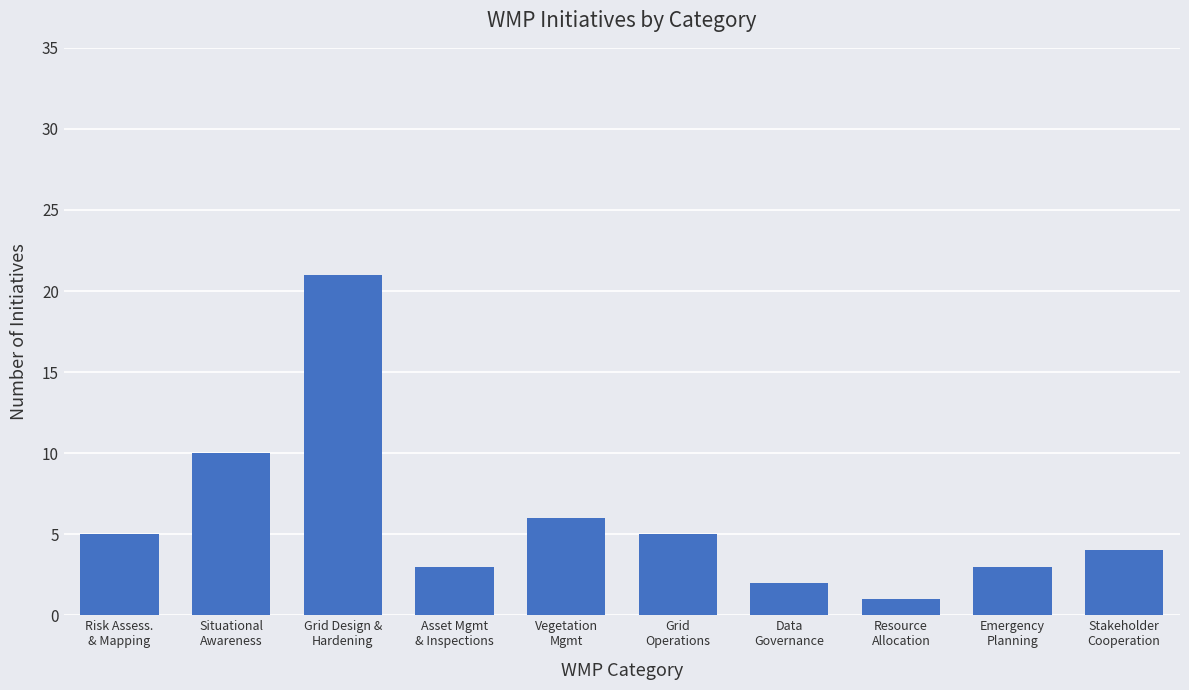

What is the difference between the maximum and second lowest values?

19